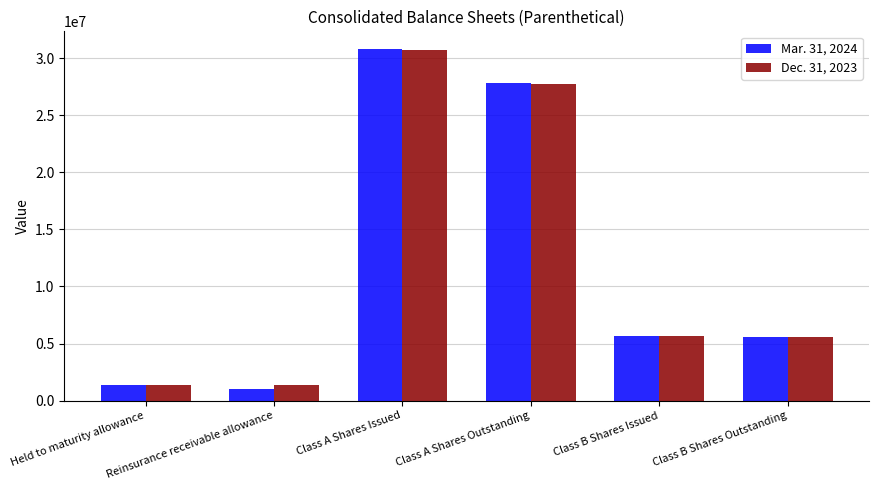

At how many categories does at least one series exceed 20016614?

2